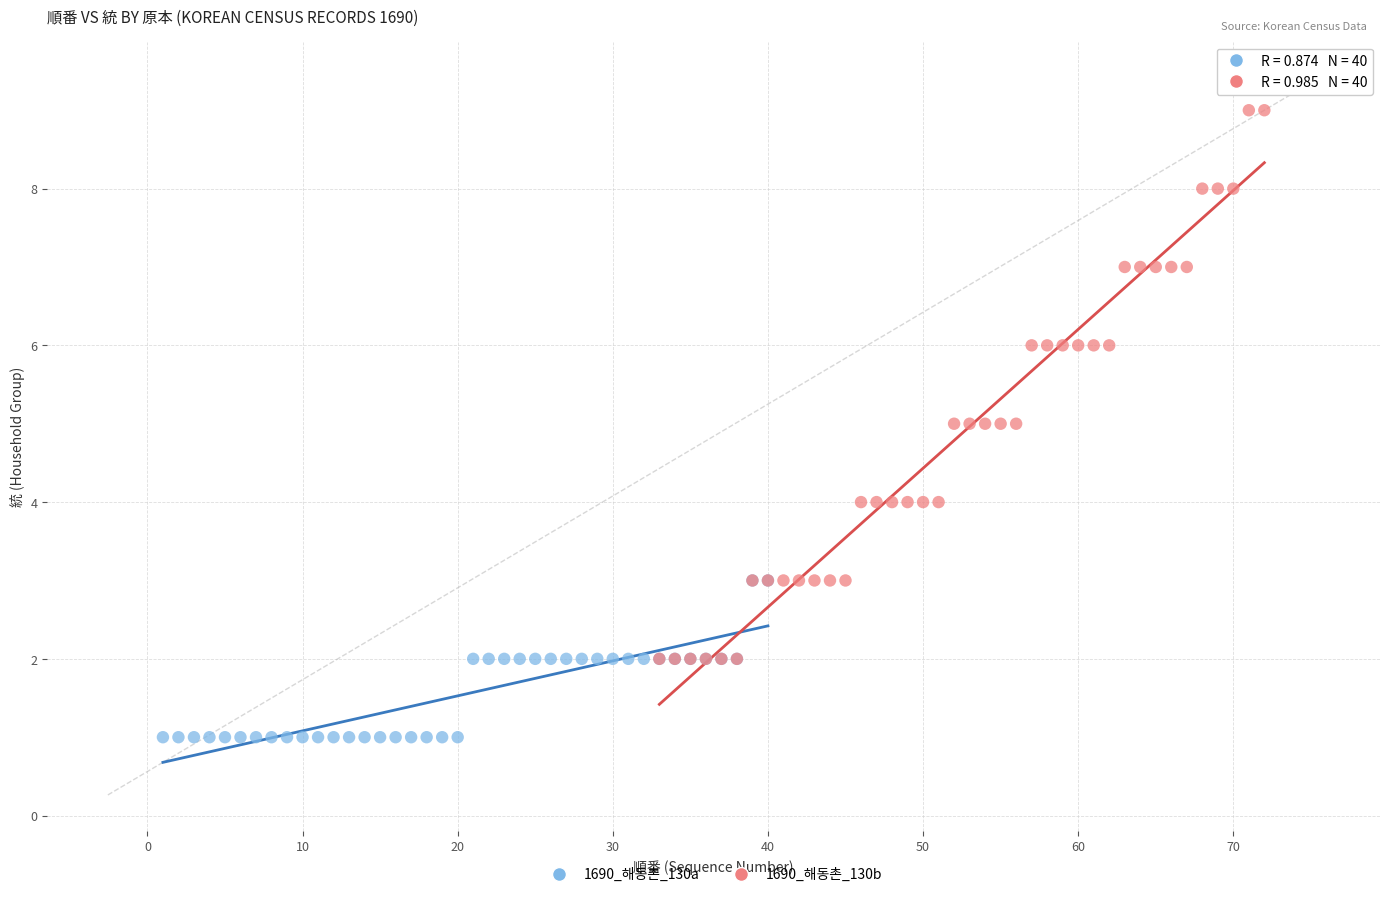

Which series has the widest spread of Y values?

1690_해동촌_130b